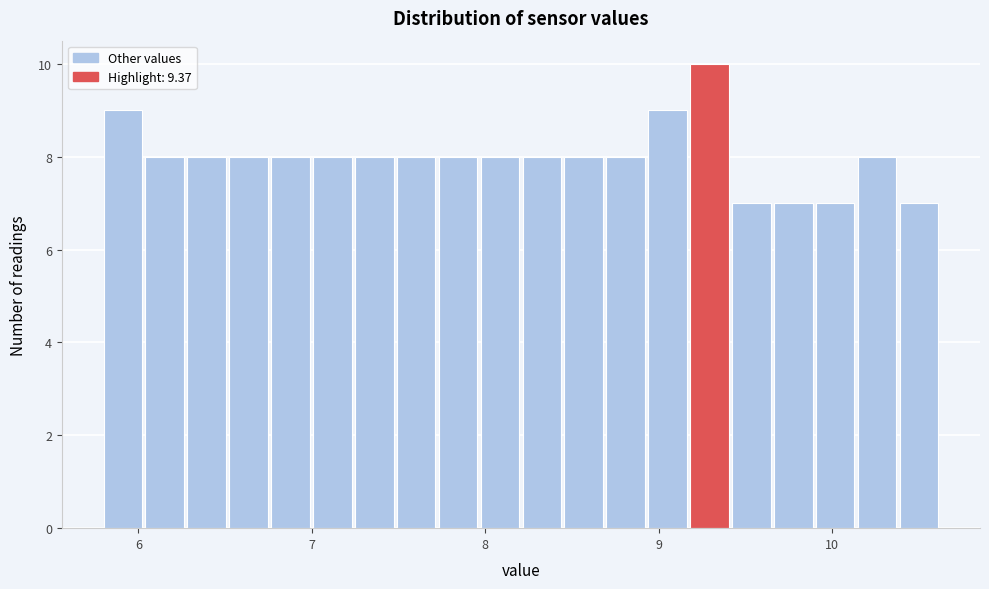

Around what value on the x-axis is the tallest bar? Give the approximate position of its centre, as read against the axis.

9.3